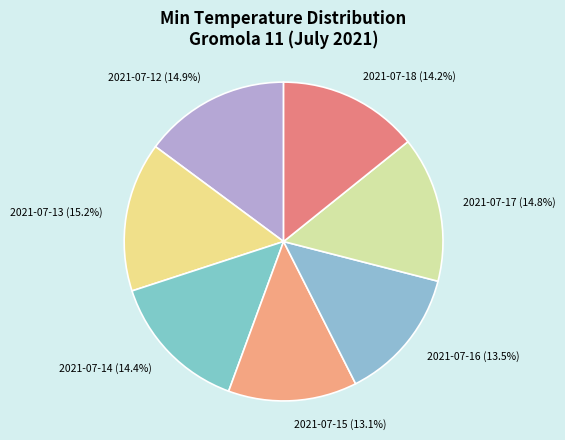

How many segments does this pie chart have?

7